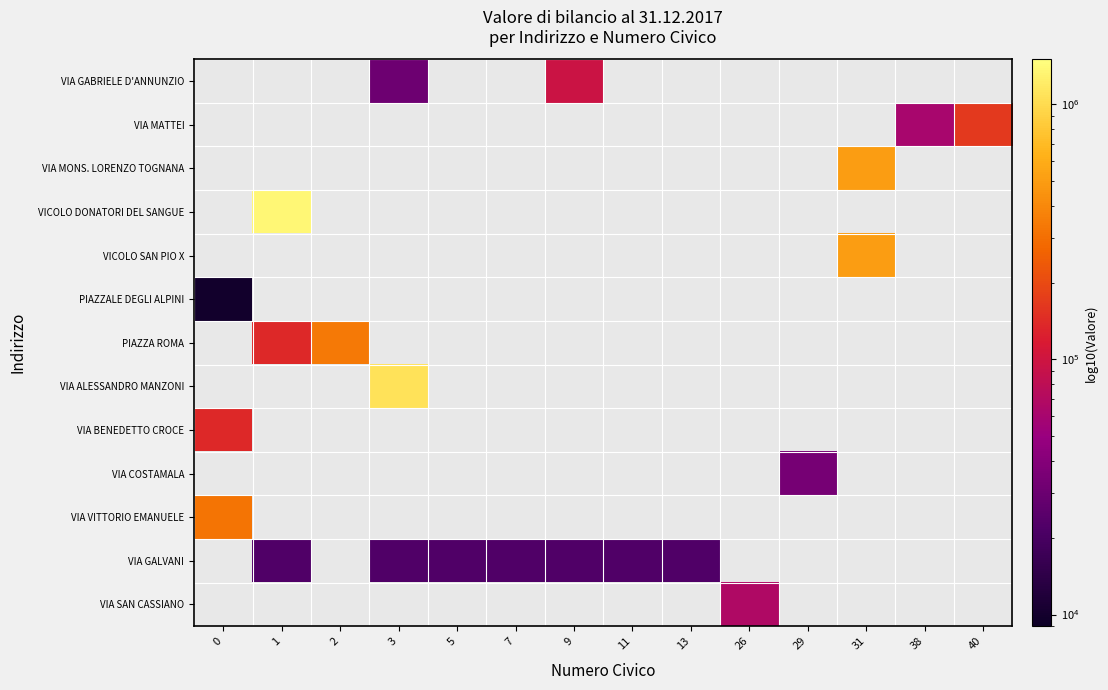

How many positive values does the row_9 series have?

1